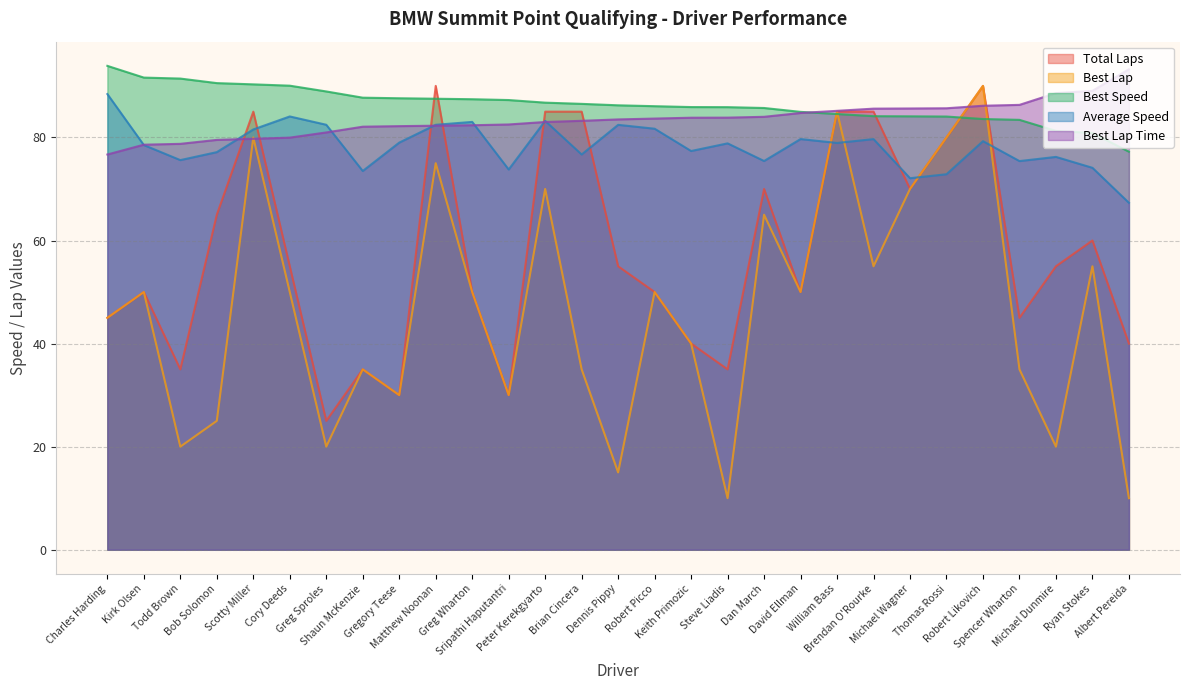

True or false: Best Lap Time and Best Lap intersect in this chart.

True